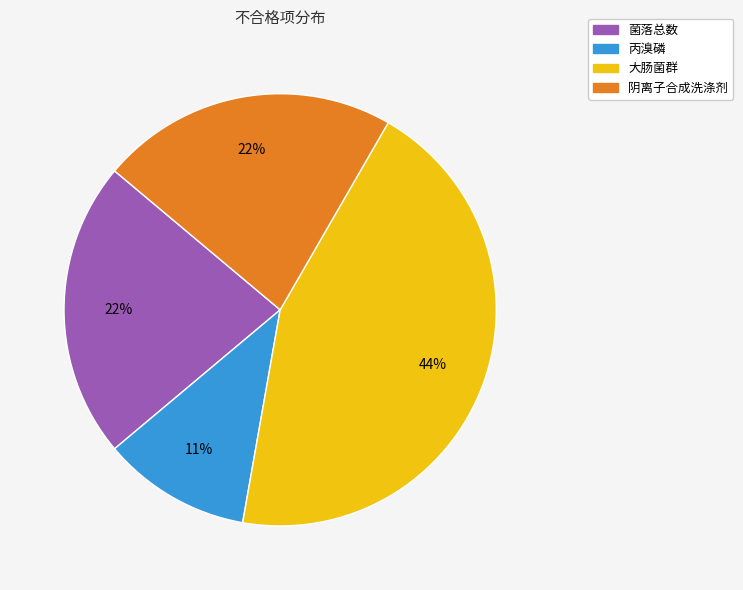

Which slice is the largest?

大肠菌群